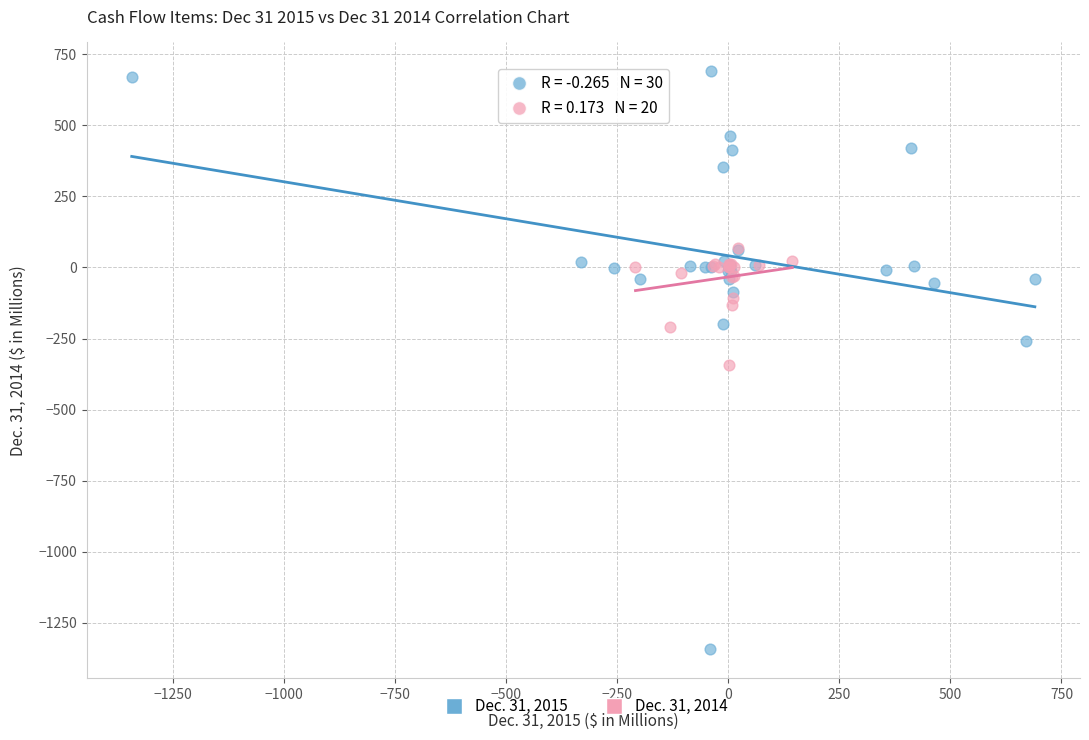

Which series reaches the maximum Y coordinate?

Dec. 31, 2015